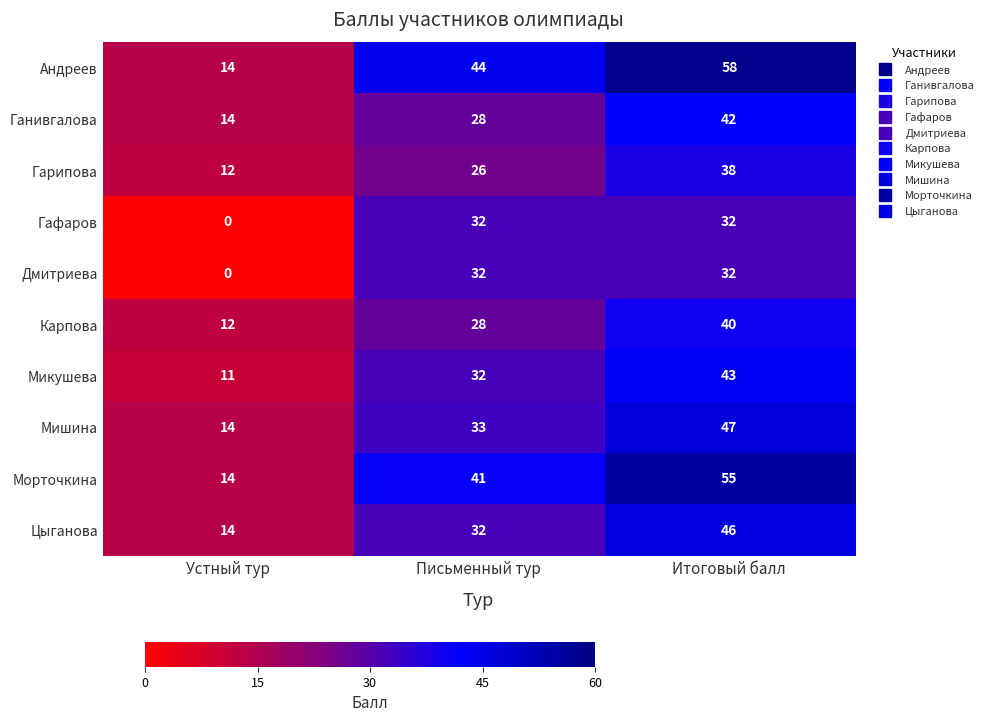

How many values in Гафаров are above zero?

2